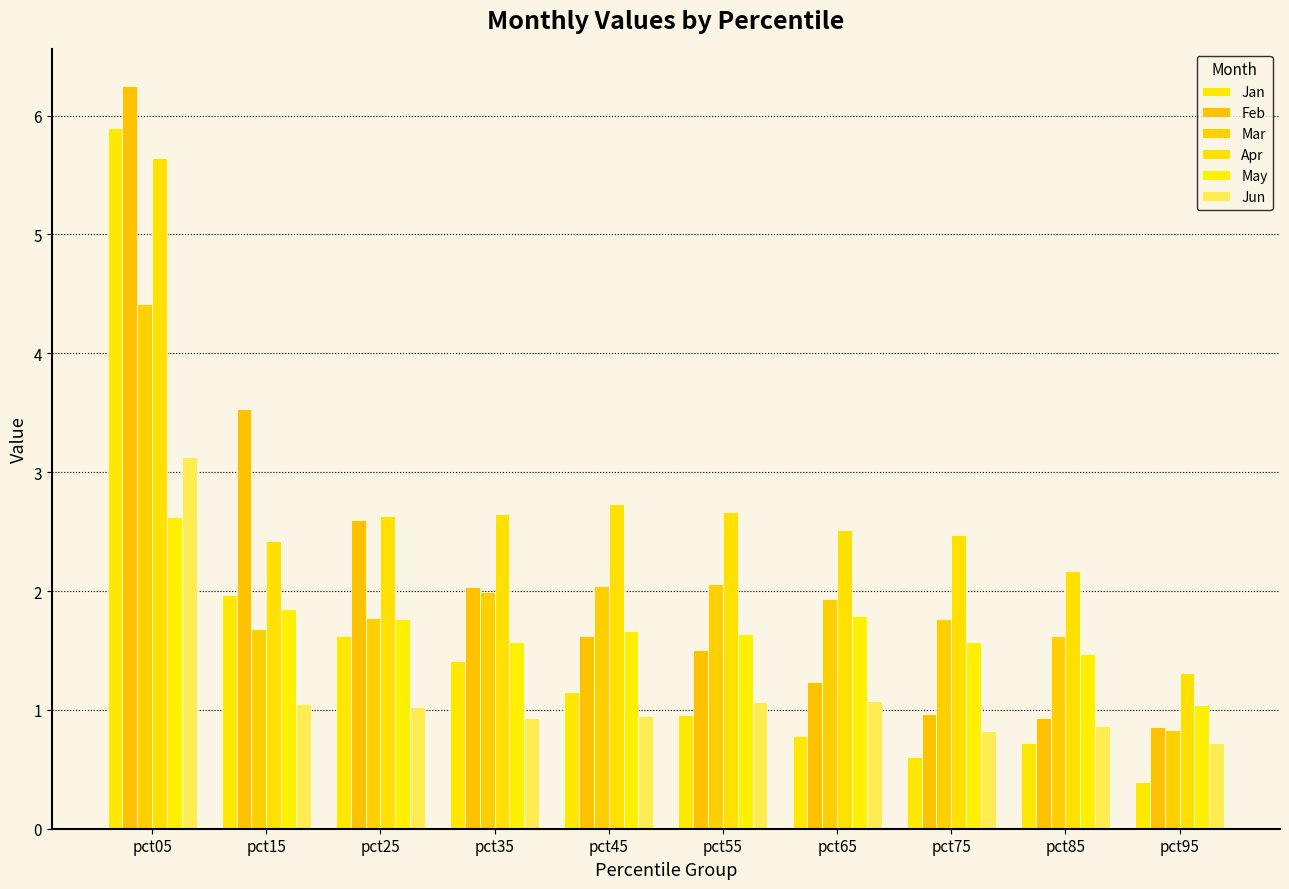

Reading right to left, list all the values displayed in this chart.

Jan: pct95=0.4	pct85=0.7	pct75=0.6	pct65=0.8	pct55=1.0	pct45=1.1	pct35=1.4	pct25=1.6	pct15=2.0	pct05=5.9
Feb: pct95=0.9	pct85=0.9	pct75=1.0	pct65=1.2	pct55=1.5	pct45=1.6	pct35=2.0	pct25=2.6	pct15=3.5	pct05=6.2
Mar: pct95=0.8	pct85=1.6	pct75=1.8	pct65=1.9	pct55=2.1	pct45=2.0	pct35=2.0	pct25=1.8	pct15=1.7	pct05=4.4
Apr: pct95=1.3	pct85=2.2	pct75=2.5	pct65=2.5	pct55=2.7	pct45=2.7	pct35=2.6	pct25=2.6	pct15=2.4	pct05=5.6
May: pct95=1.0	pct85=1.5	pct75=1.6	pct65=1.8	pct55=1.6	pct45=1.7	pct35=1.6	pct25=1.8	pct15=1.9	pct05=2.6
Jun: pct95=0.7	pct85=0.9	pct75=0.8	pct65=1.1	pct55=1.1	pct45=0.9	pct35=0.9	pct25=1.0	pct15=1.0	pct05=3.1